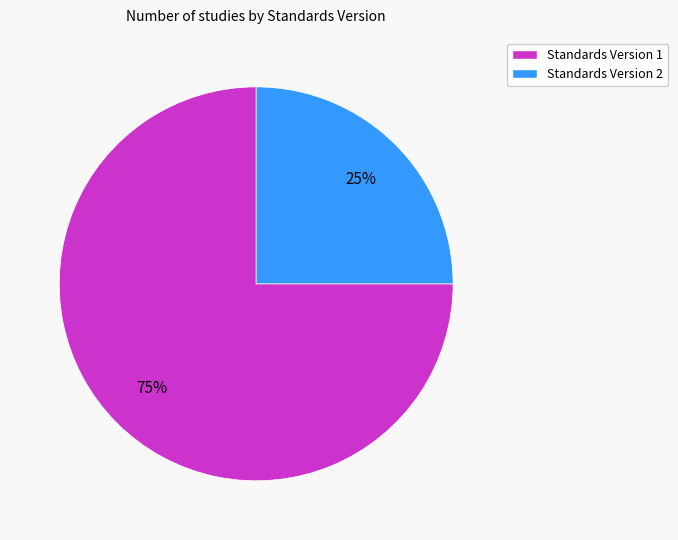

To the nearest percent, what is the difference between the largest and smallest slice percentages?

50%